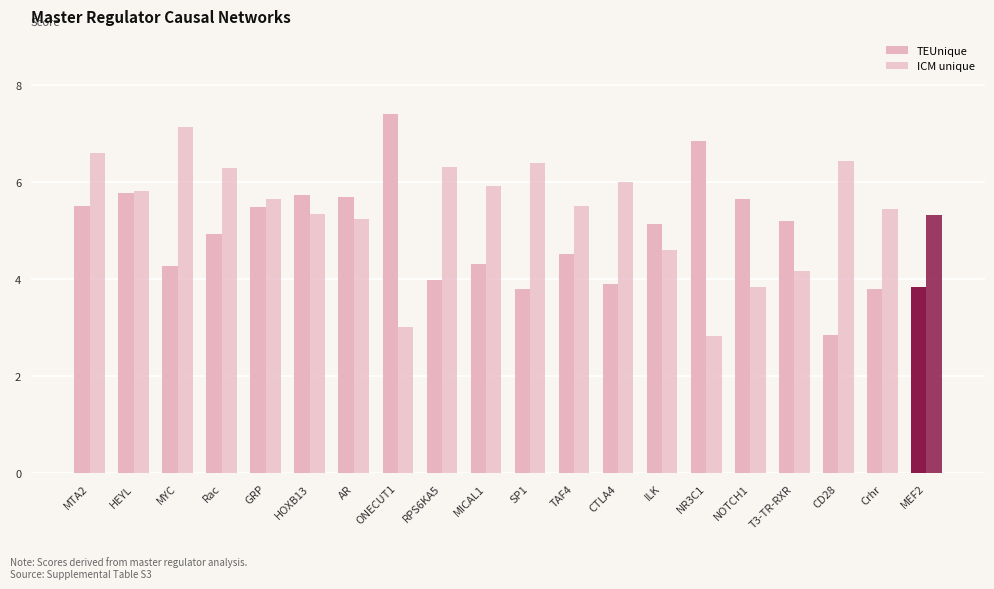

What is the sum of all TEUnique values?

98.5